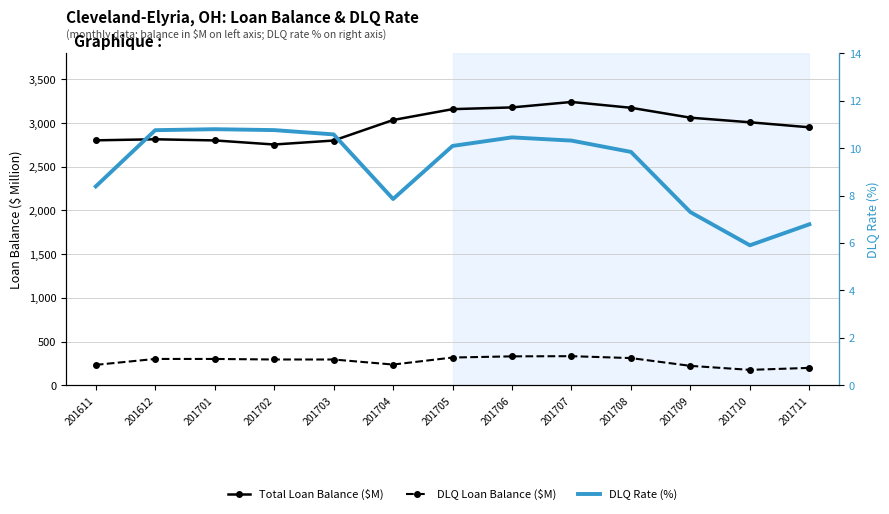

In DLQ Rate (%), how many points are higher than both neighbors (excluding endpoints)?

2